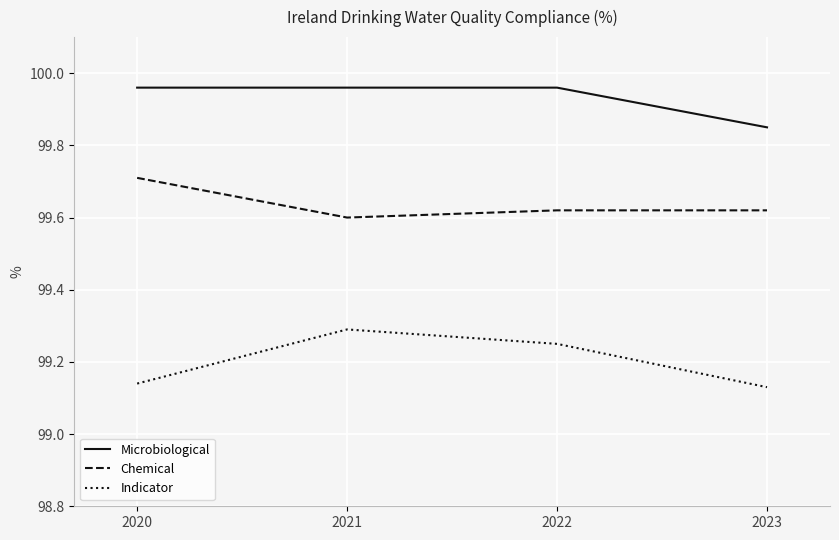

True or false: Microbiological and Chemical intersect in this chart.

False